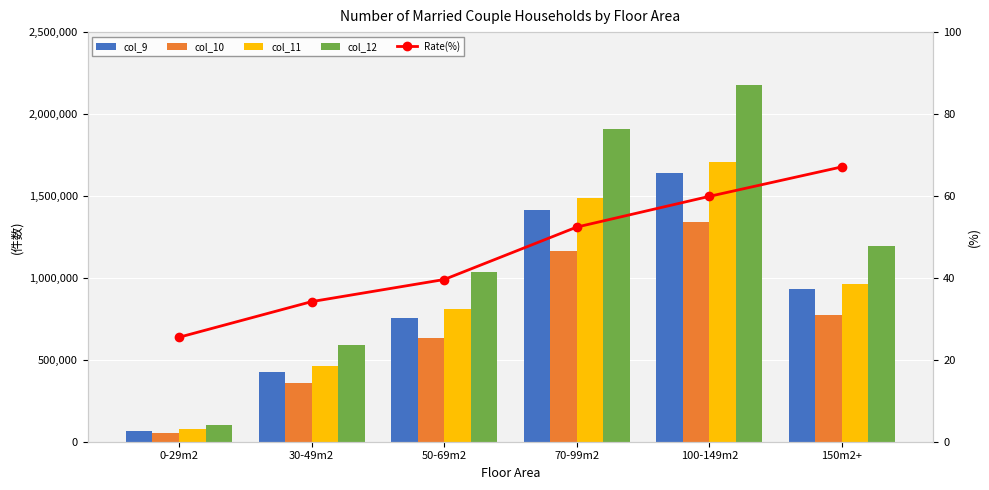

At which label does Rate(%) reach its peak?

150m2+